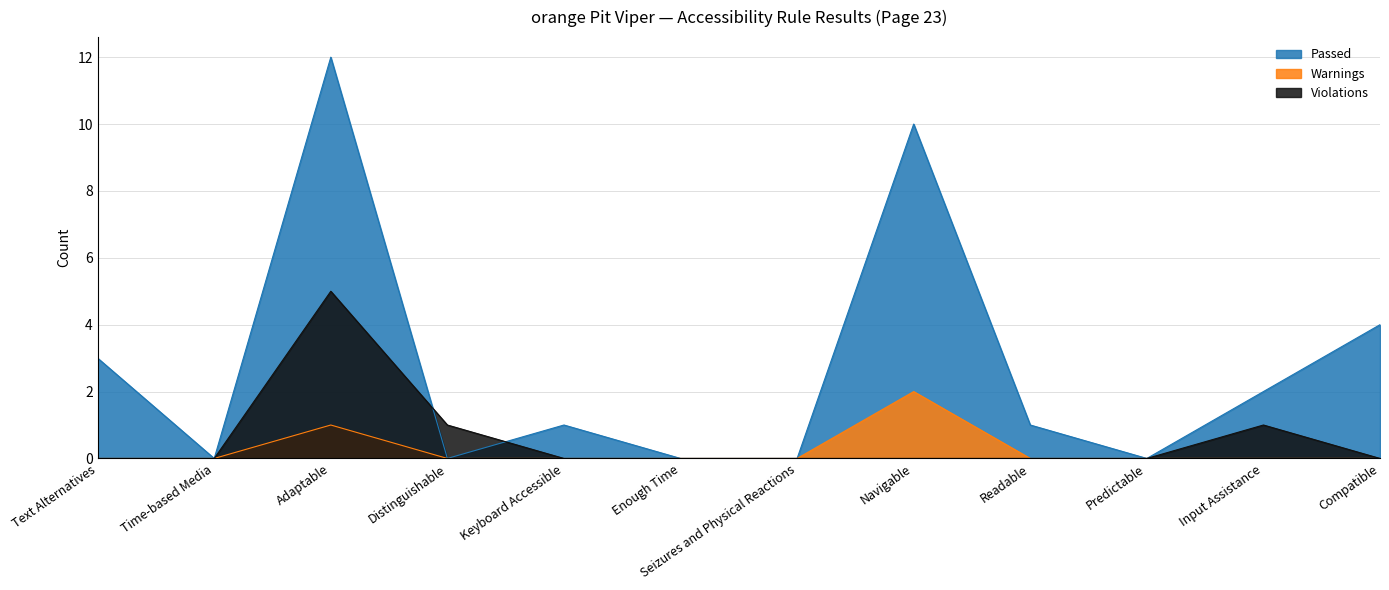

Count the Violations values in the range 0 to 1.

11